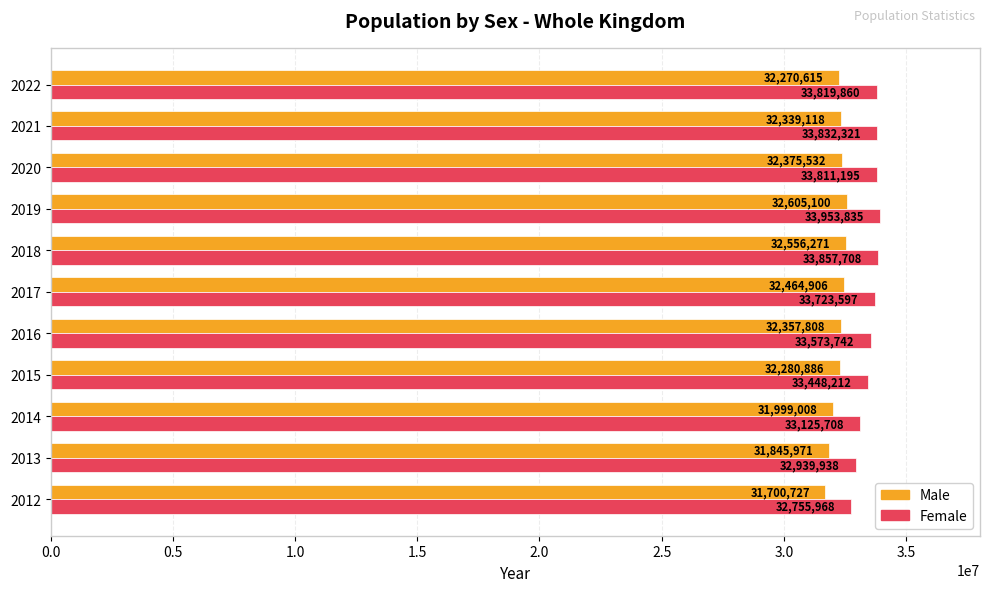

Which category has the lowest value across all series?

2012